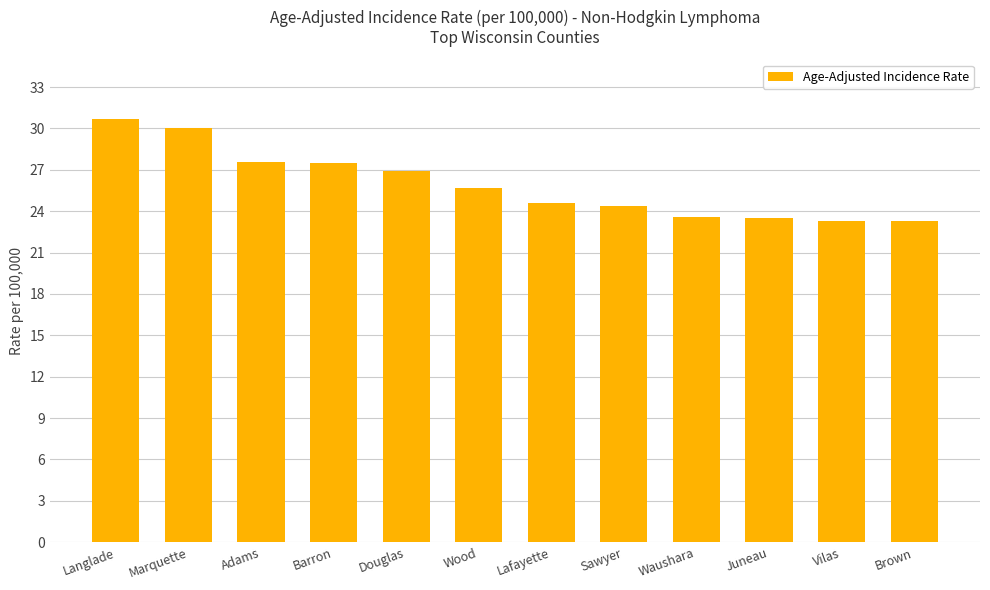

What is the approximate value at Juneau?

23.5